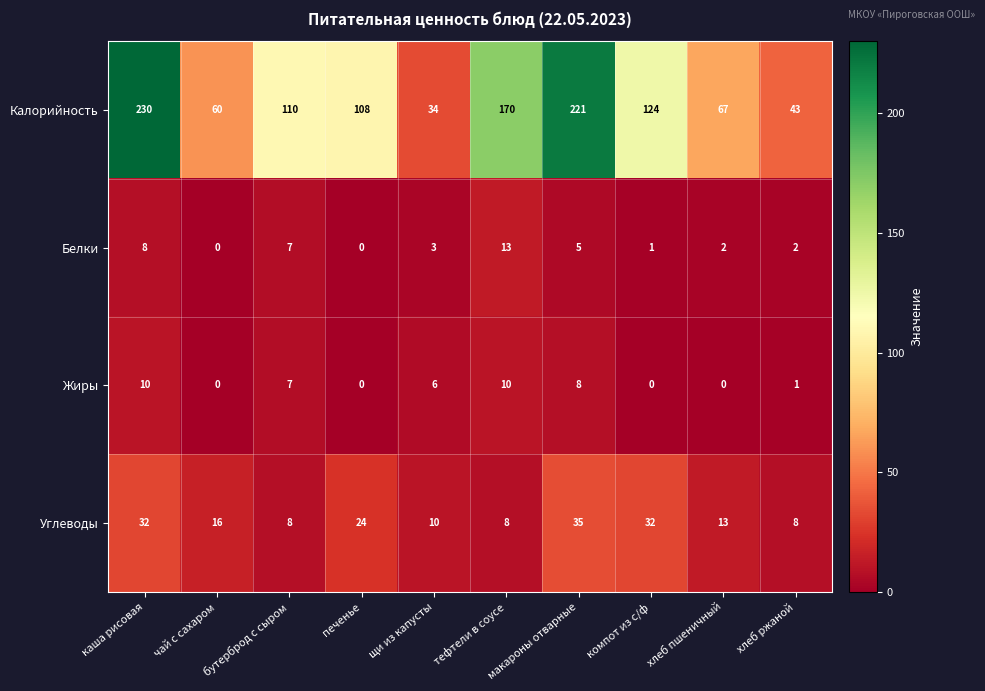

At which category is the sum across all series the highest?

каша рисовая